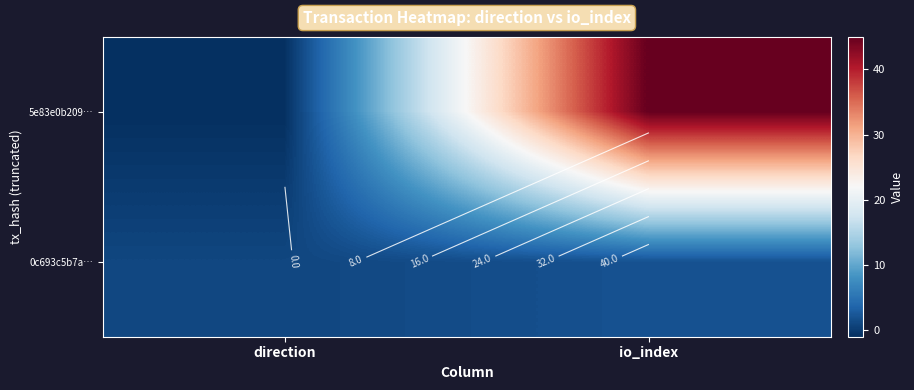

What is the spread (max minus min) of values at io_index?

43